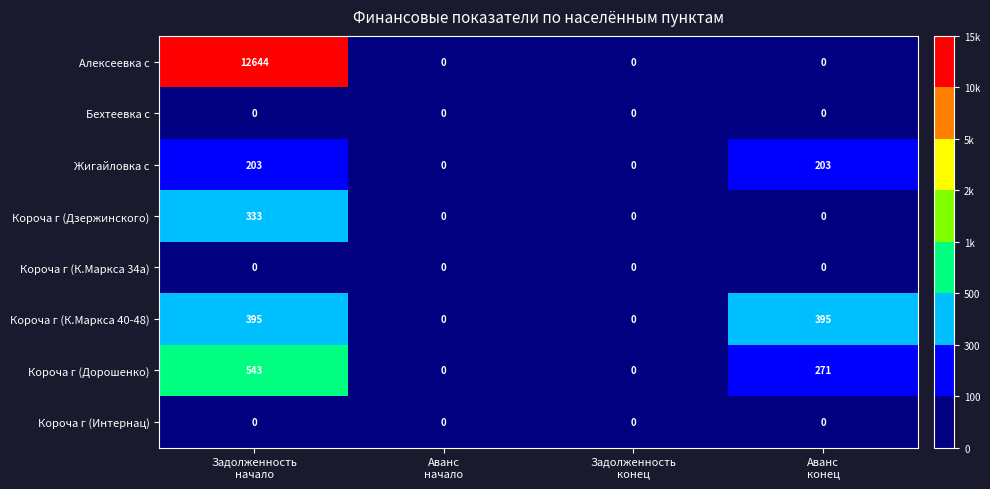

Which series has the widest spread of values?

Алексеевка с